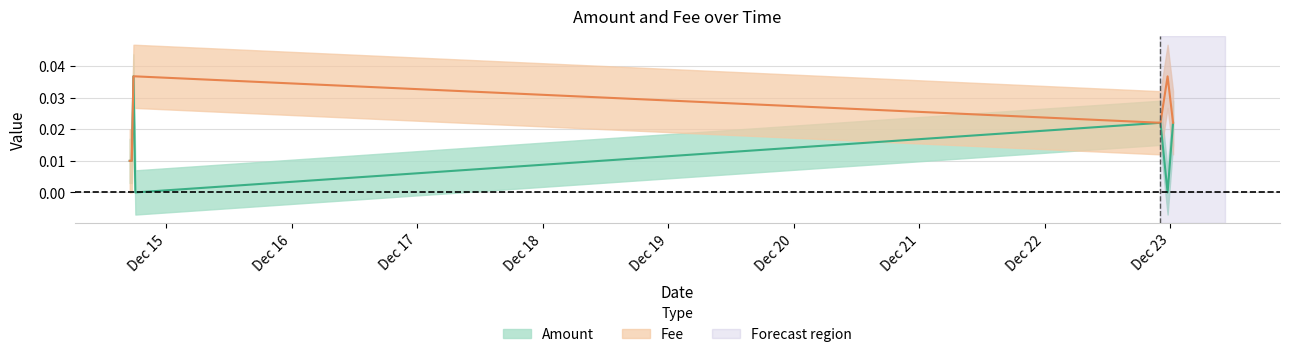

What is the label of the 5th point from the left?

2018-12-14 18:05:41